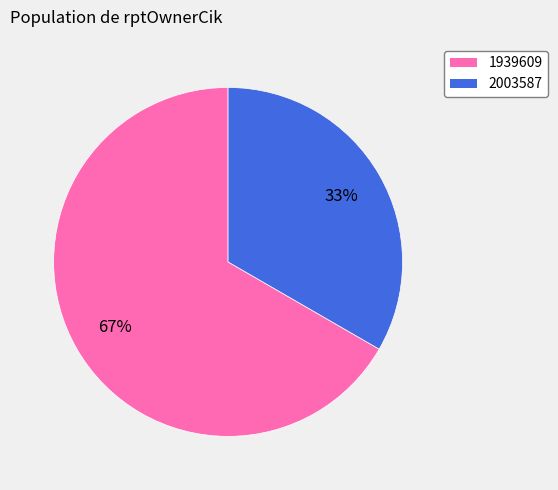

Rank the categories by value from lowest to highest.

2003587, 1939609